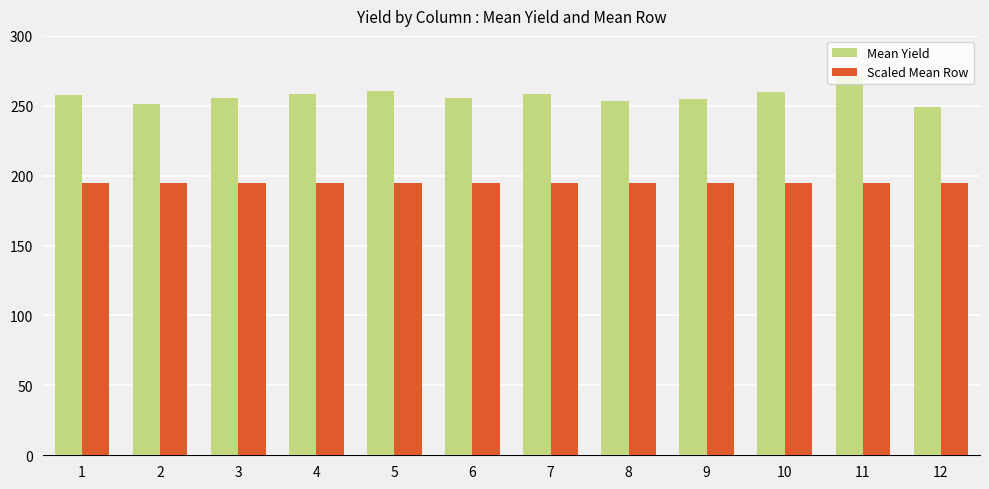

Is the value of Mean Yield at 11 greater than the value of Scaled Mean Row at 6?

Yes